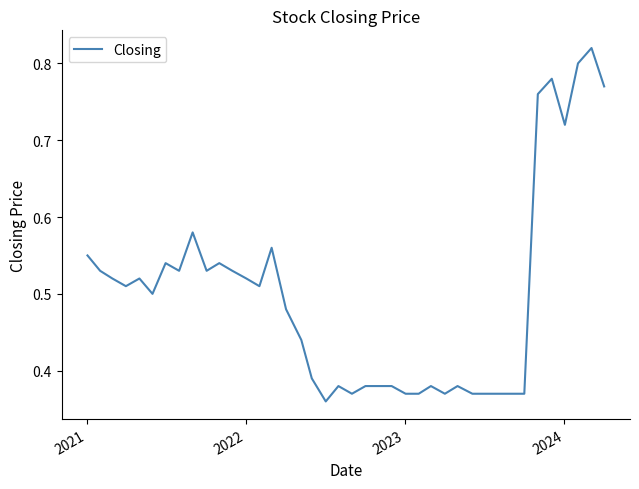

How many points are higher than both their immediate neighbors (excluding endpoints)?

10